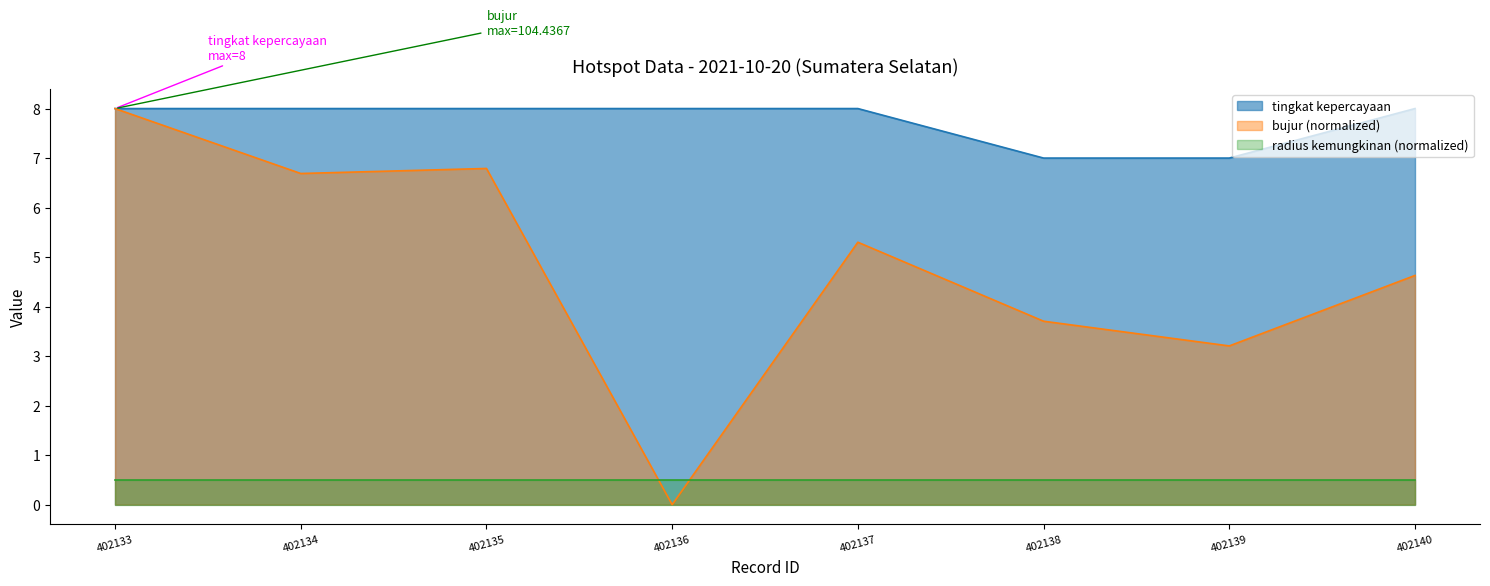

Which series changed the most between 402137 and 402139?

bujur (normalized)